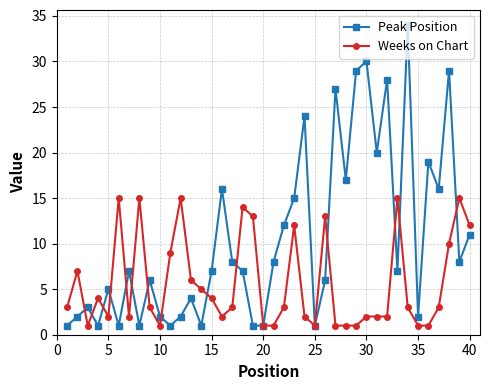

How many interior local peaks does the Peak Position series have?

13